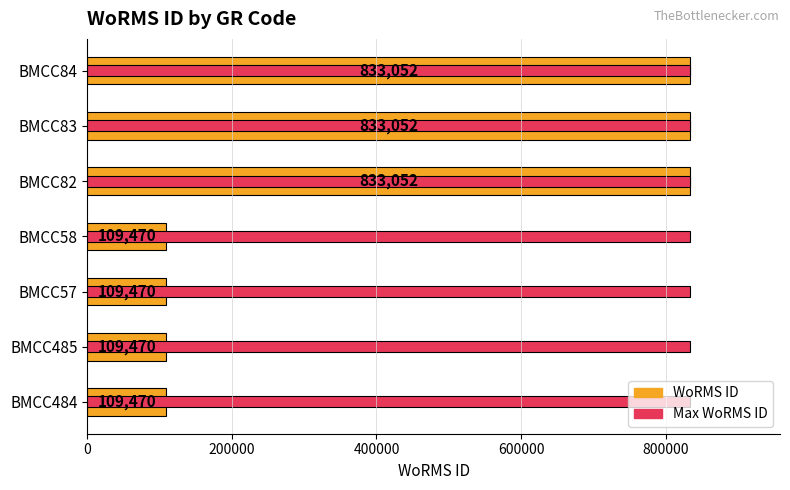

The WoRMS ID series shows 1201715.4 at BMCC82. True or false?

False